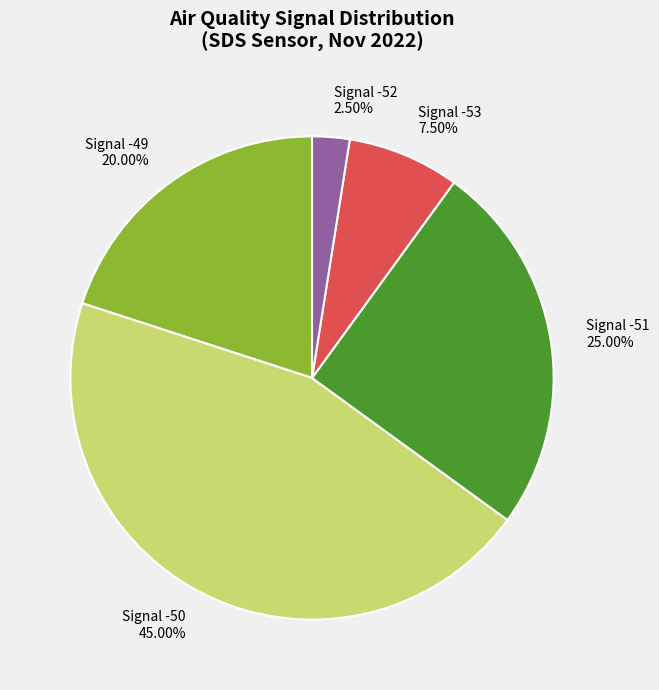

Is there any slice that represents more than half of the pie?

No